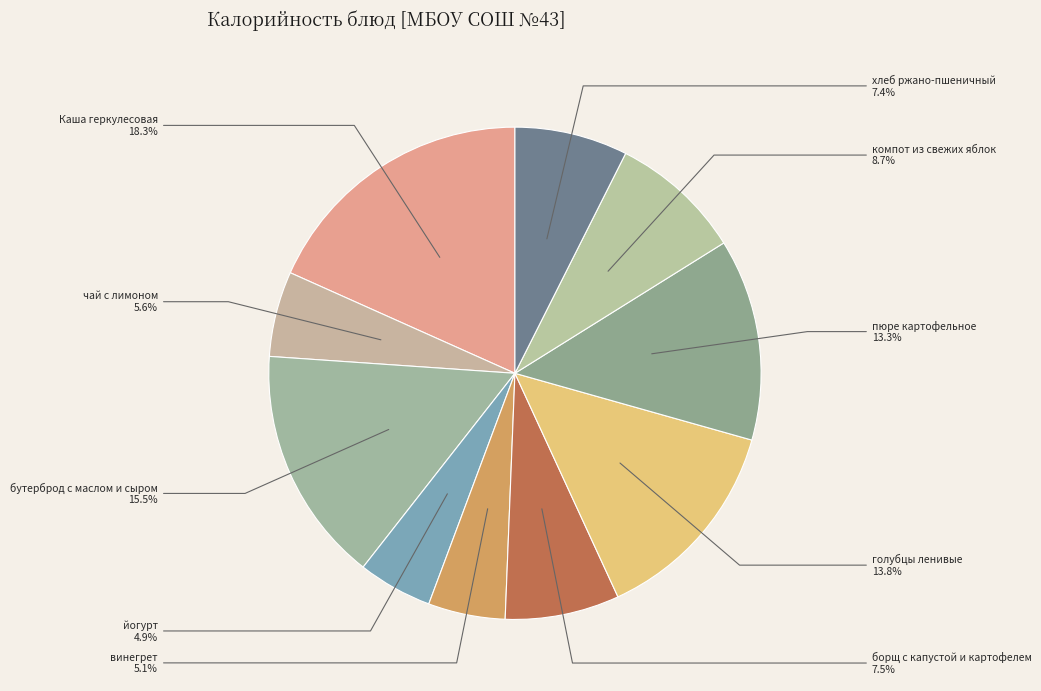

What percentage do хлеб ржано-пшеничный and голубцы ленивые together represent?

21.2%